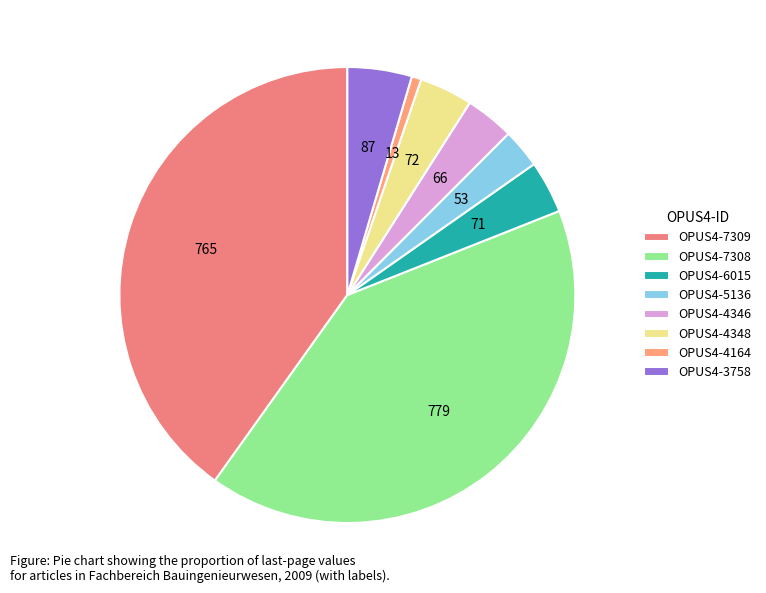

Do OPUS4-3758 and OPUS4-4346 together represent more than half of the pie?

No